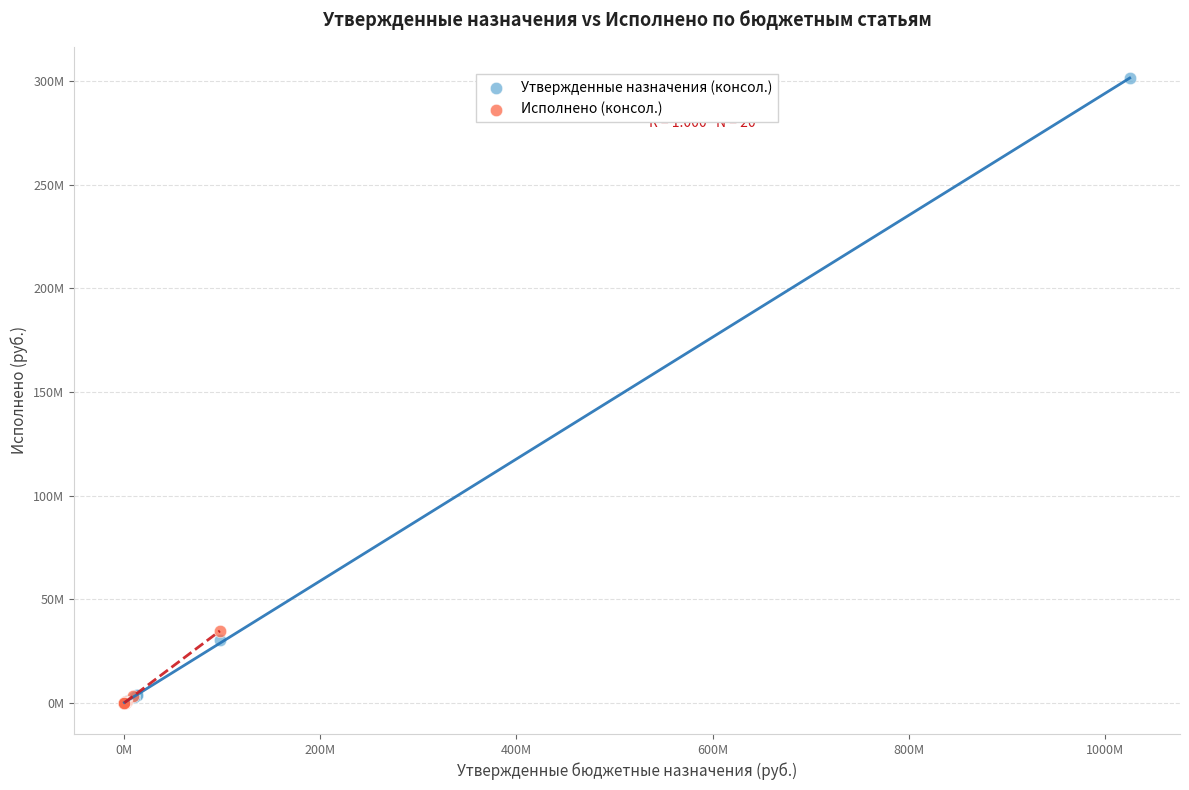

Which series has the largest Y range (max minus min)?

Утвержденные назначения (консол.)